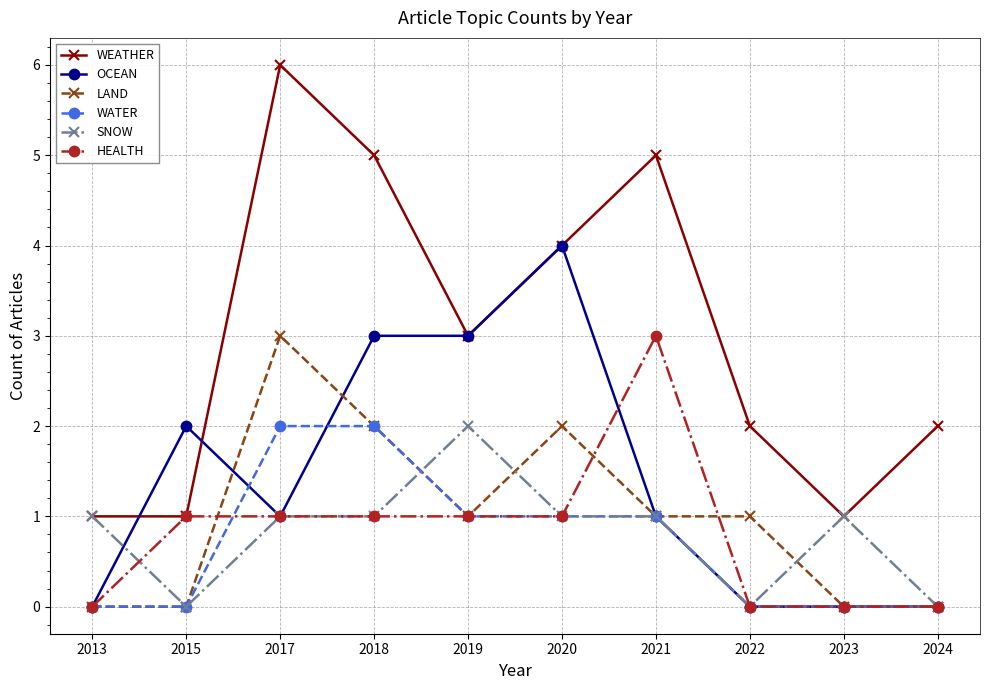

What is the maximum value shown in the chart?

6